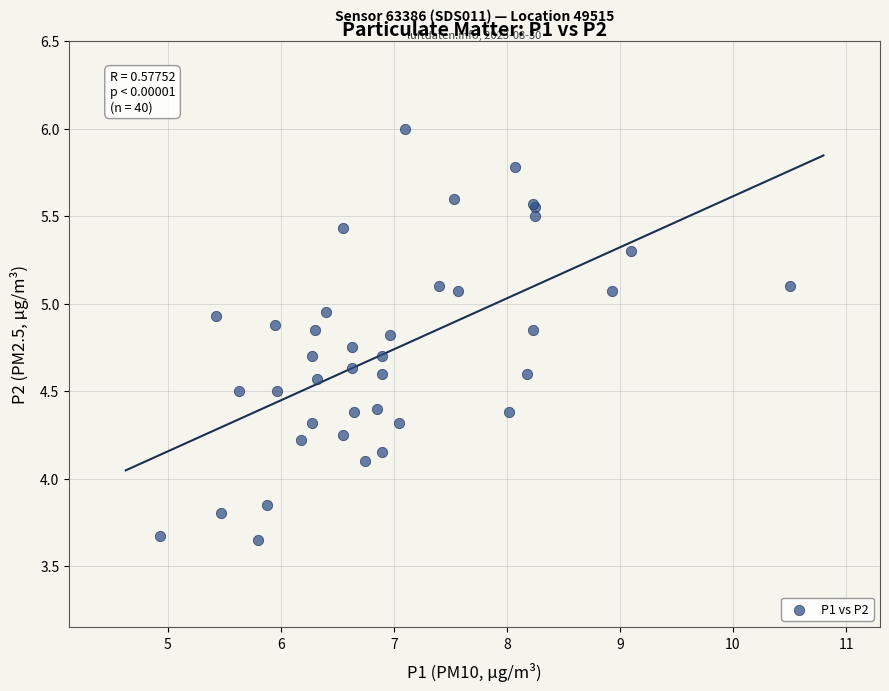

What Y value in the scatter plot is closest to 4?

4.1